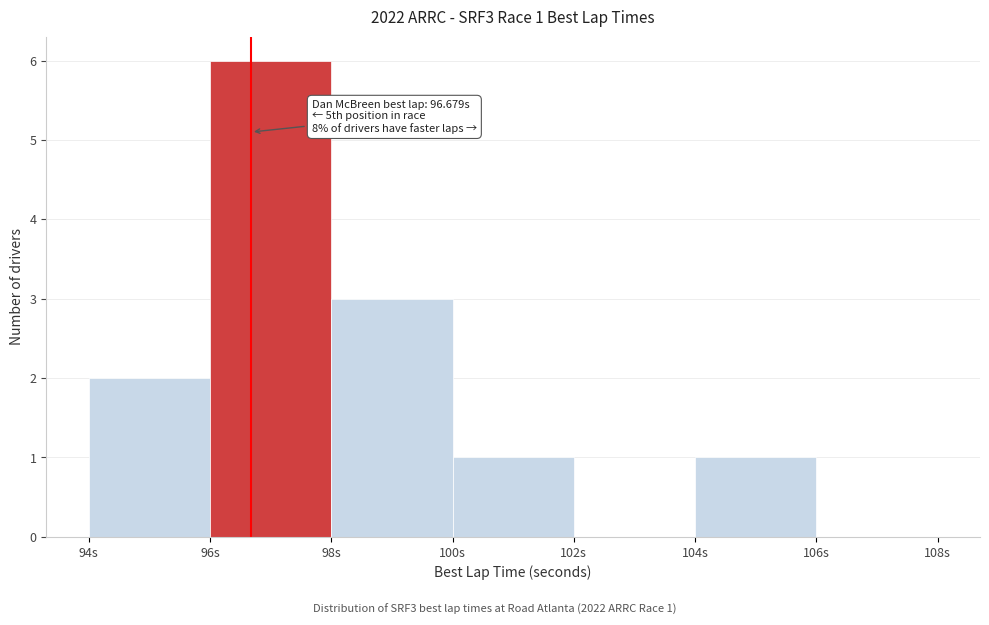

Over which range of the x-axis is the bar tallest?

96 to 98